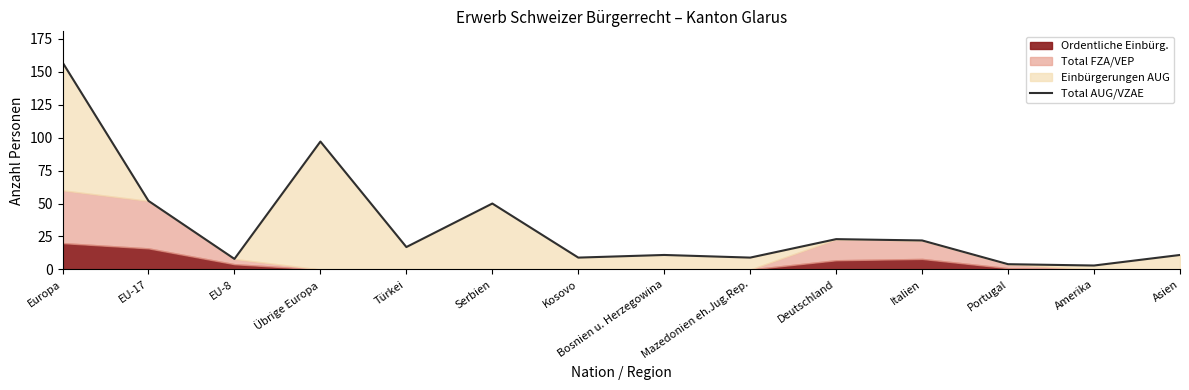

Between Türkei and EU-17, which is larger?

EU-17